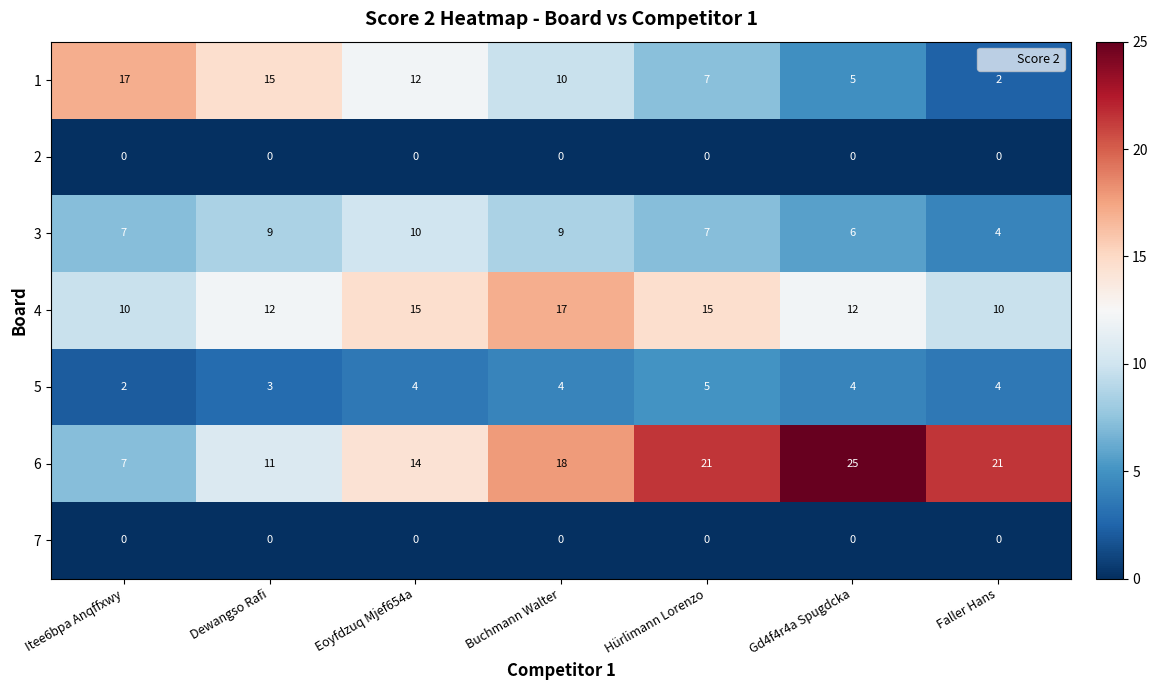

What is the maximum value for 6?

25